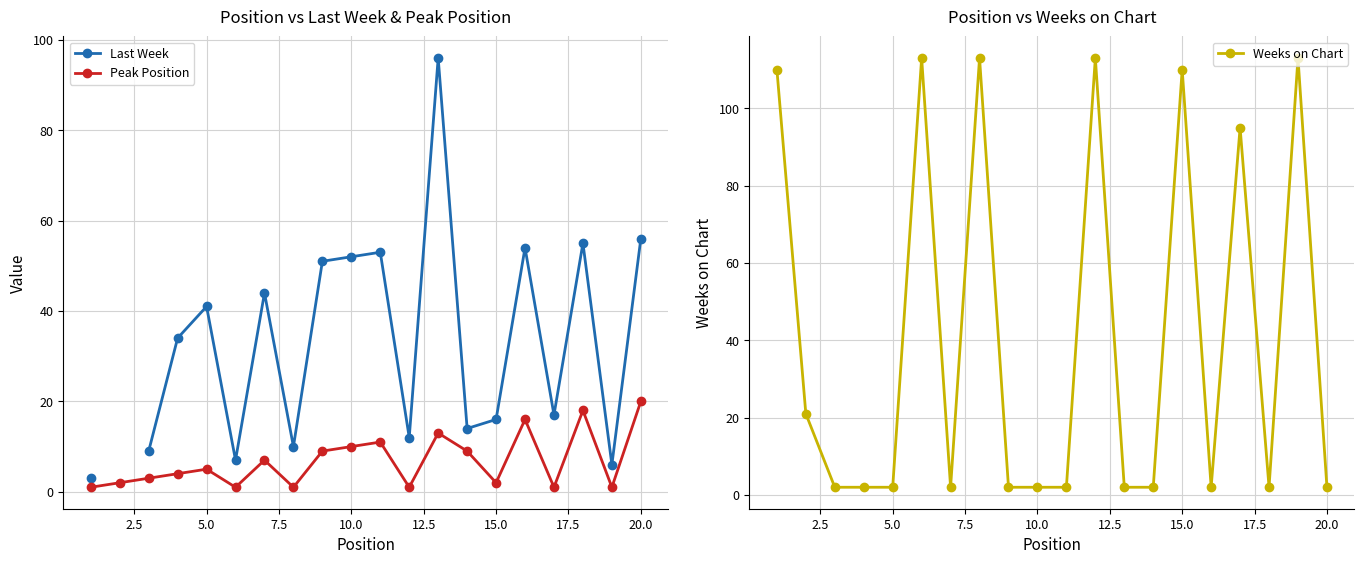

What is the highest value of the Peak Position series?

20